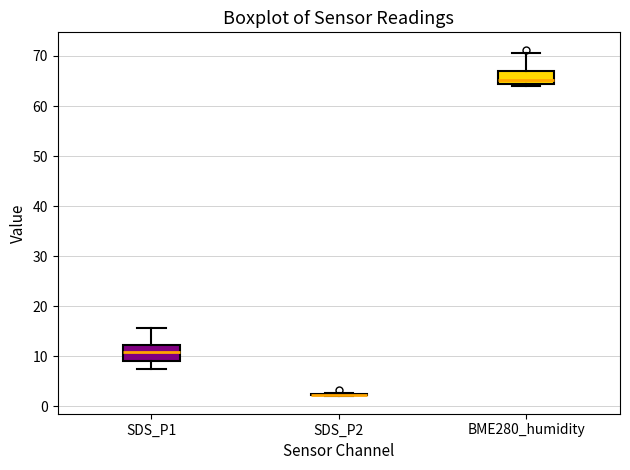

Reading left to right, transcribe this box plot: for each box, give where its median line is, the range the box spans, and where its two whiskers end, as read against the y-axis. The values are not printed on the chart, so give them approximately, as read against the axis.

SDS_P1: median 11, box 9 to 12, whiskers 7 to 16
SDS_P2: box collapsed to a line at 2, whiskers 2 to 3
BME280_humidity: median 65, box 64 to 67, whiskers 64 (just below the box's lower edge) to 71